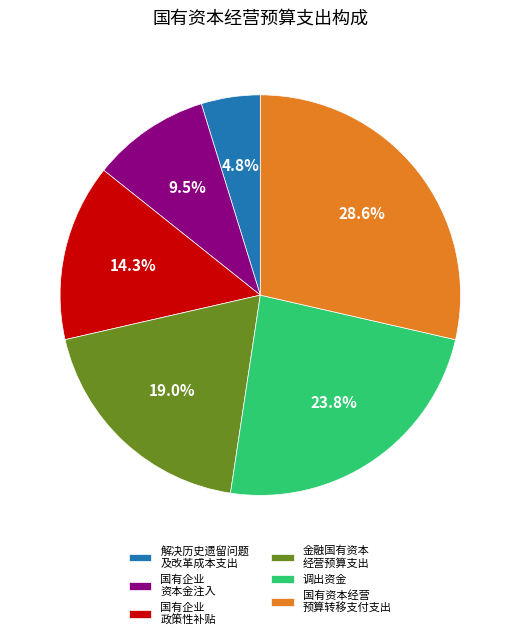

Does 国有企业 资本金注入 represent more than half of the total?

No